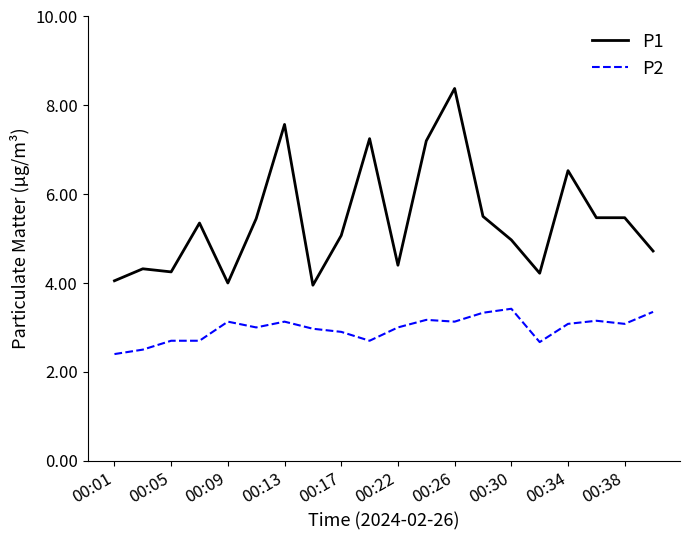

Rank the series by their average value, from lowest to highest.

P2, P1